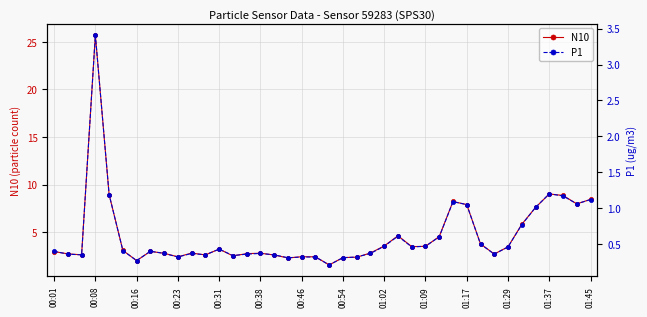

True or false: N10 and P1 intersect in this chart.

False